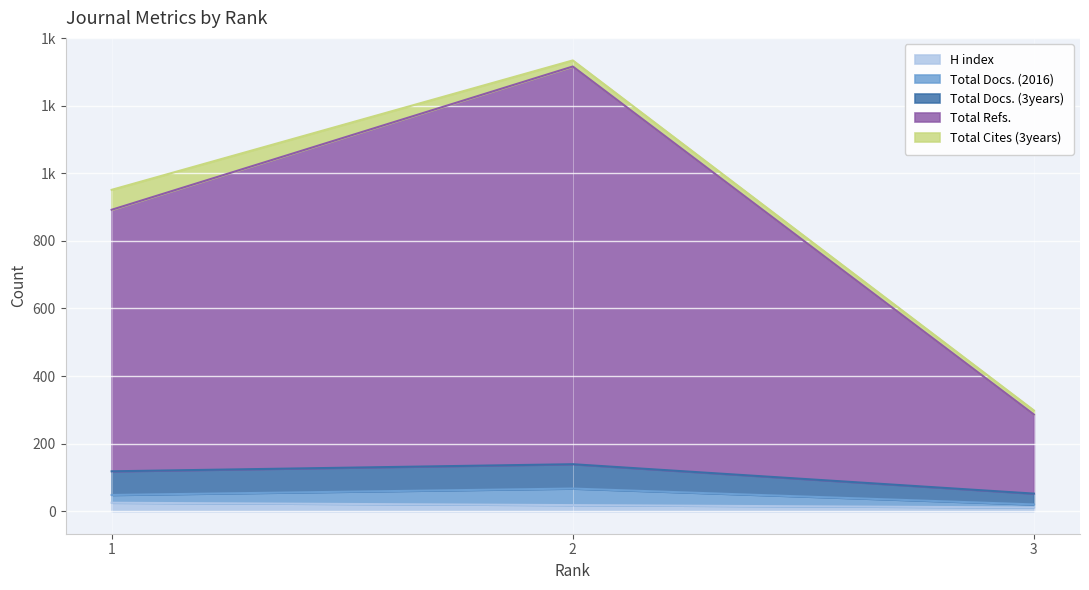

Which series has the largest range (max minus min)?

Total Refs.